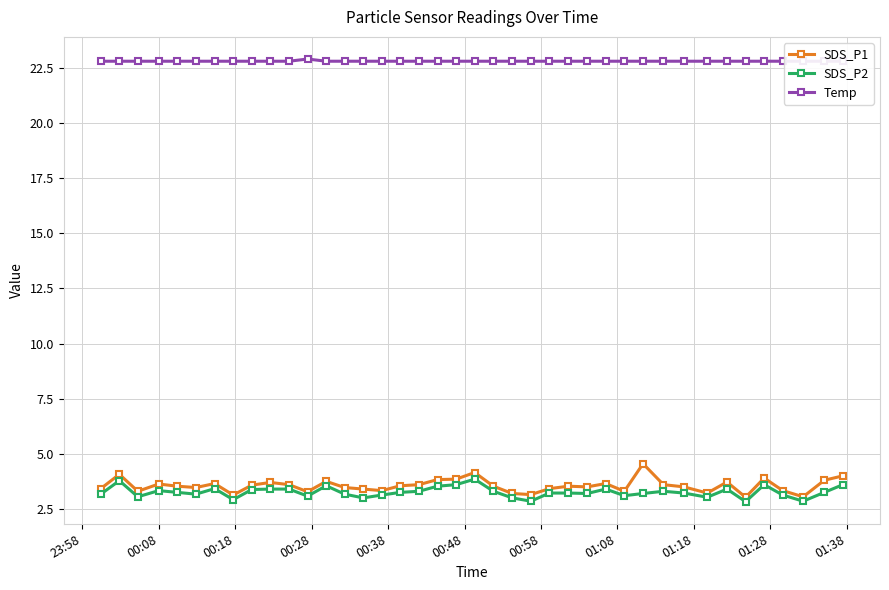

True or false: SDS_P2 has more than 0 interior local peaks.

True